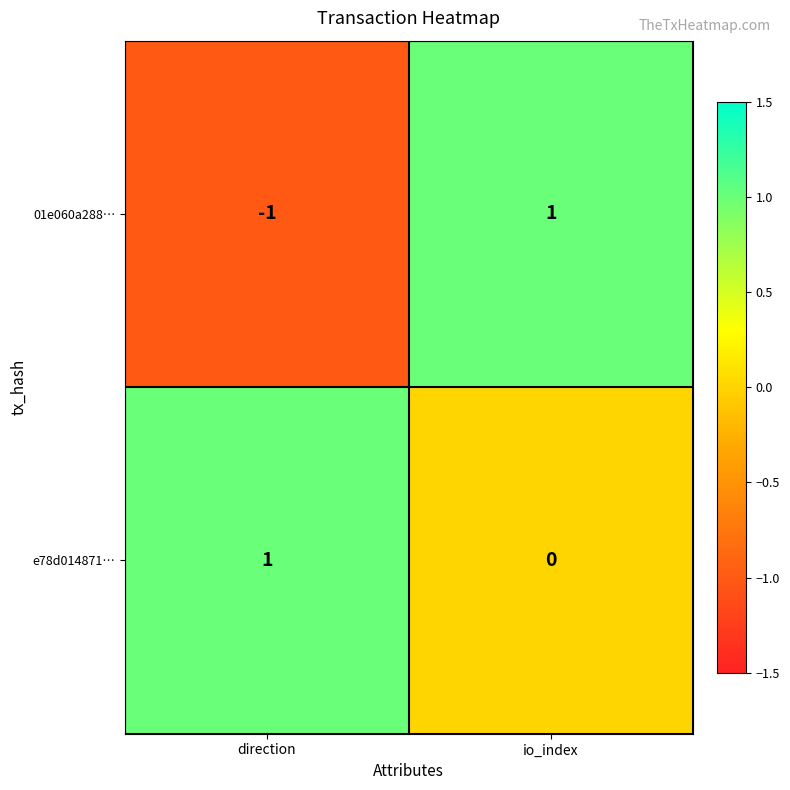

Is it true that 01e060a288… equals 0 at direction?

False